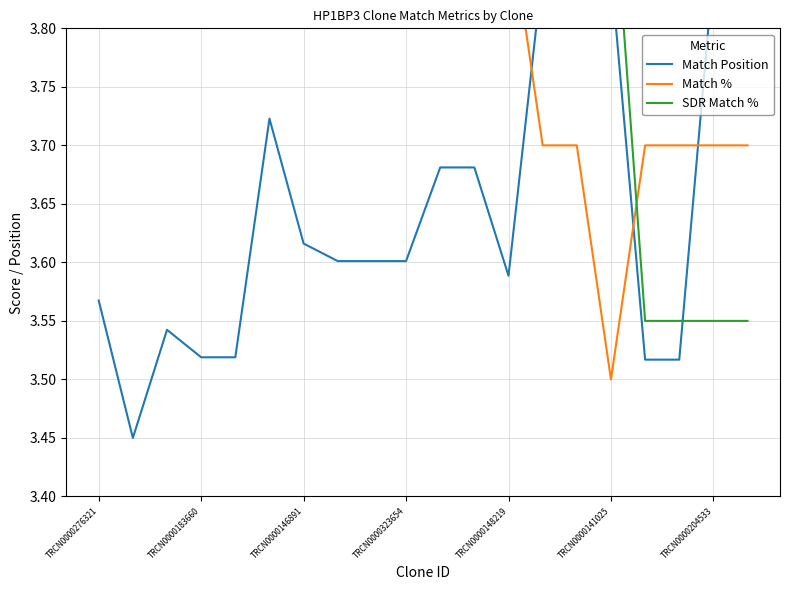

What are all the series names shown in the legend?

Match Position, Match %, SDR Match %